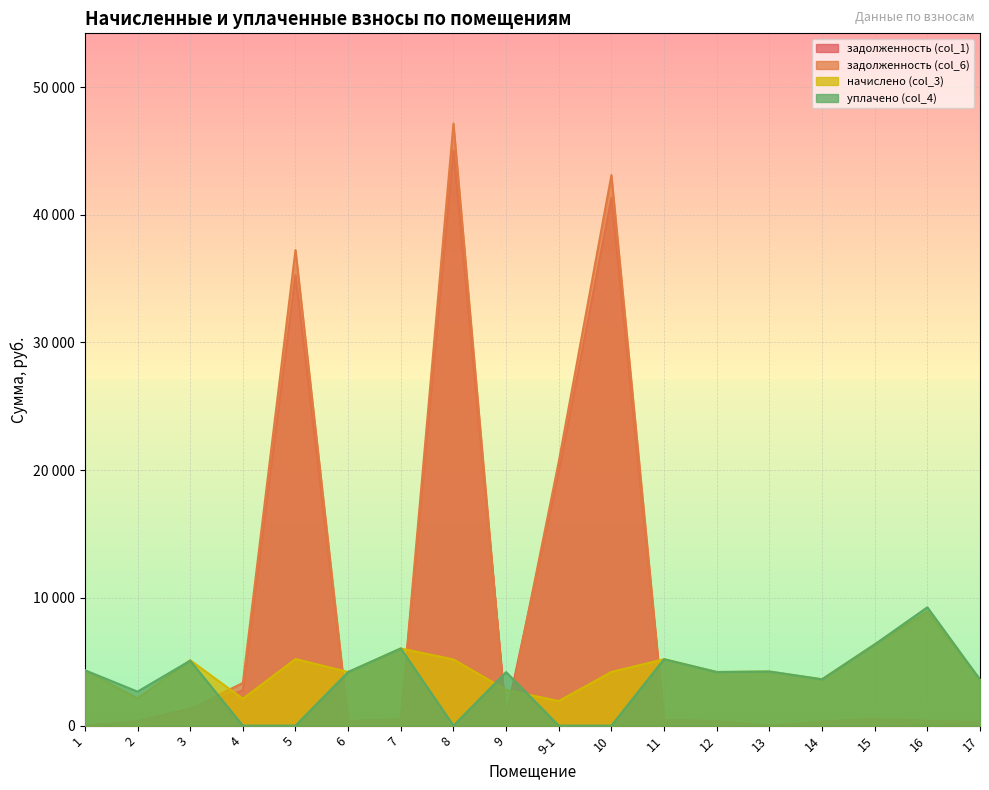

What are all the series names shown in the legend?

задолженность (col_1), задолженность (col_6), начислено (col_3), уплачено (col_4)